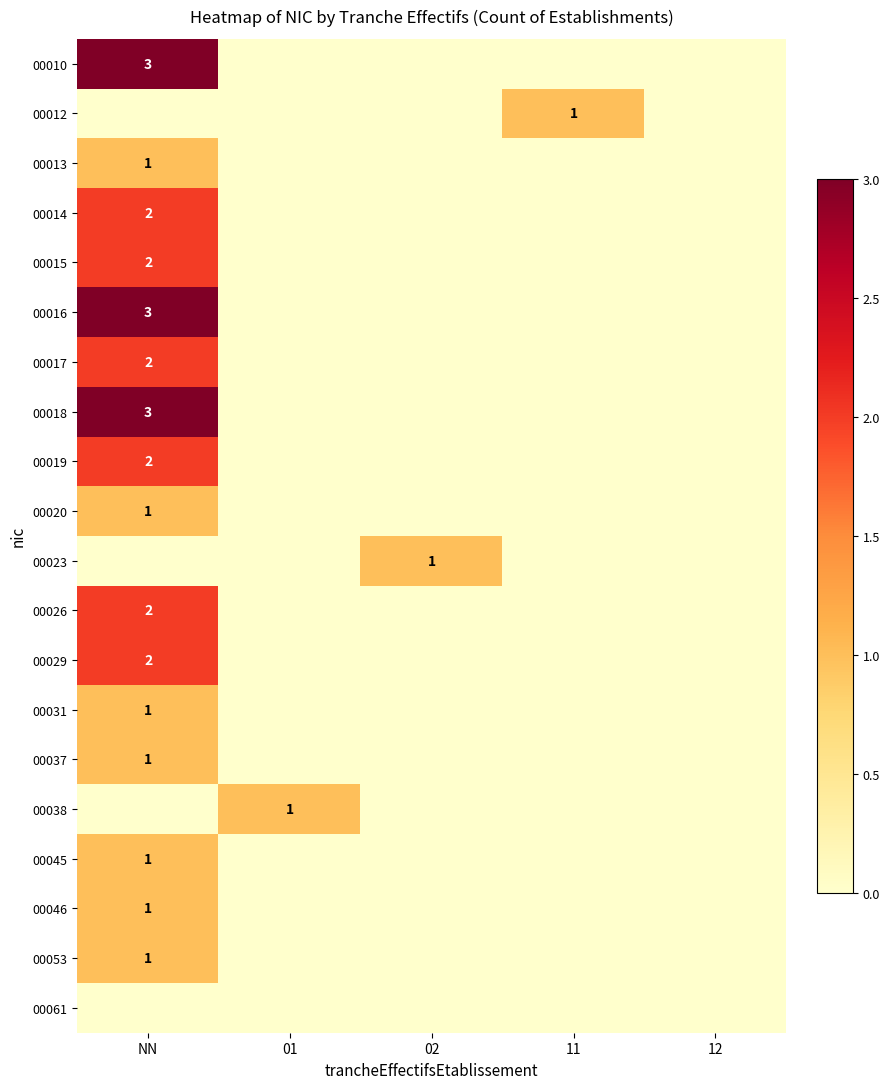

How many positive values does the 00018 series have?

1